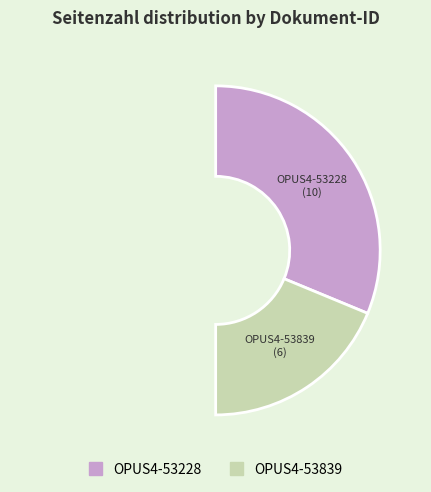

How many segments does this pie chart have?

2